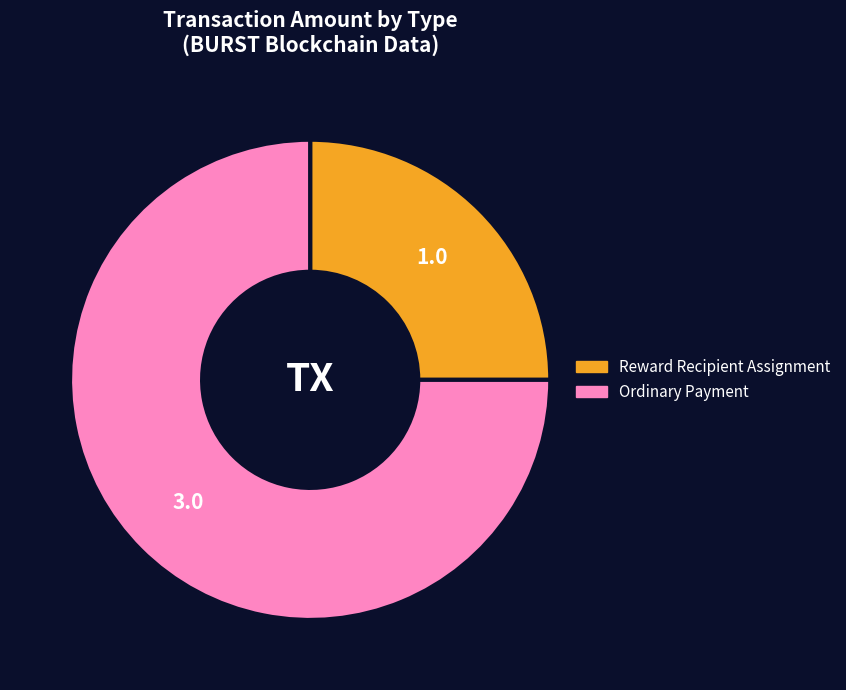

Does Reward Recipient Assignment account for over 50% of the chart?

No